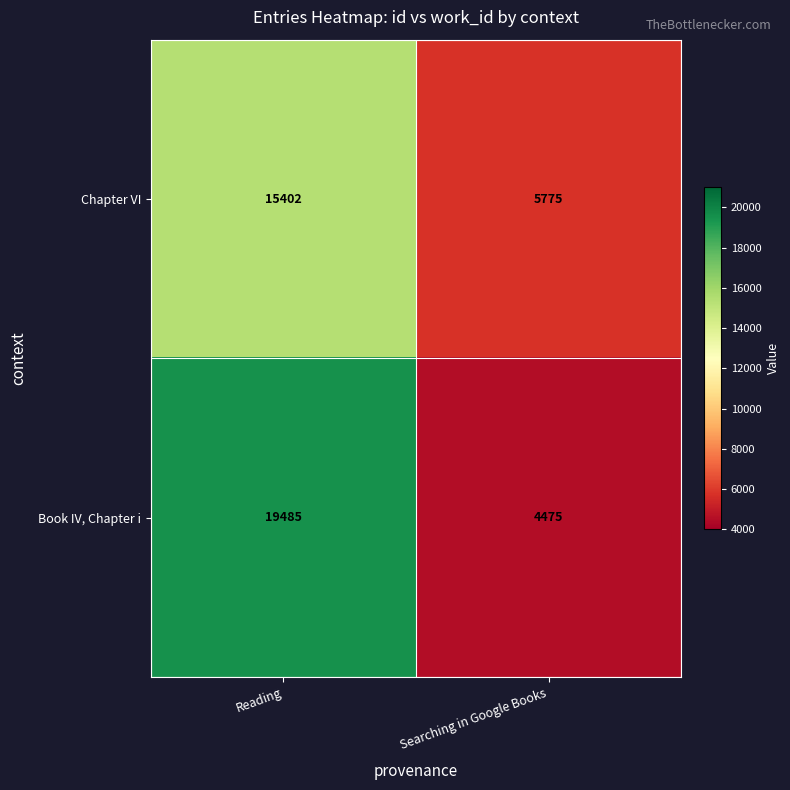

What is the total value across all series at Searching in Google Books?

10250